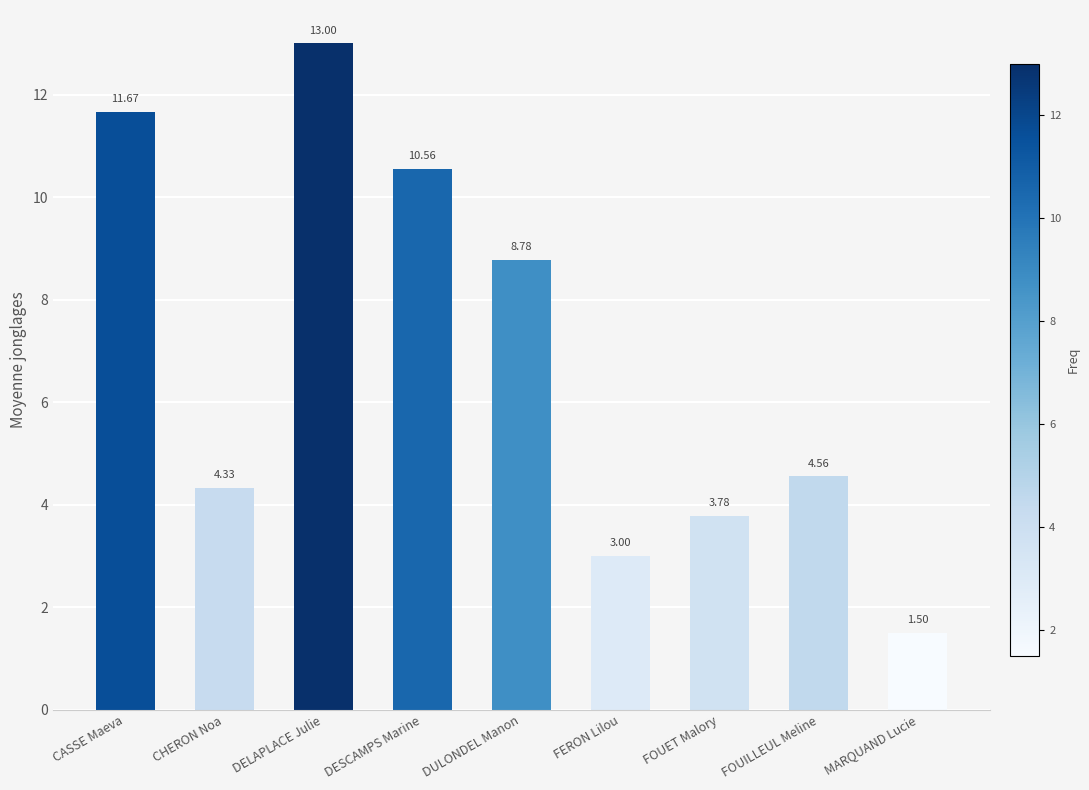

How many bars are there in total?

9